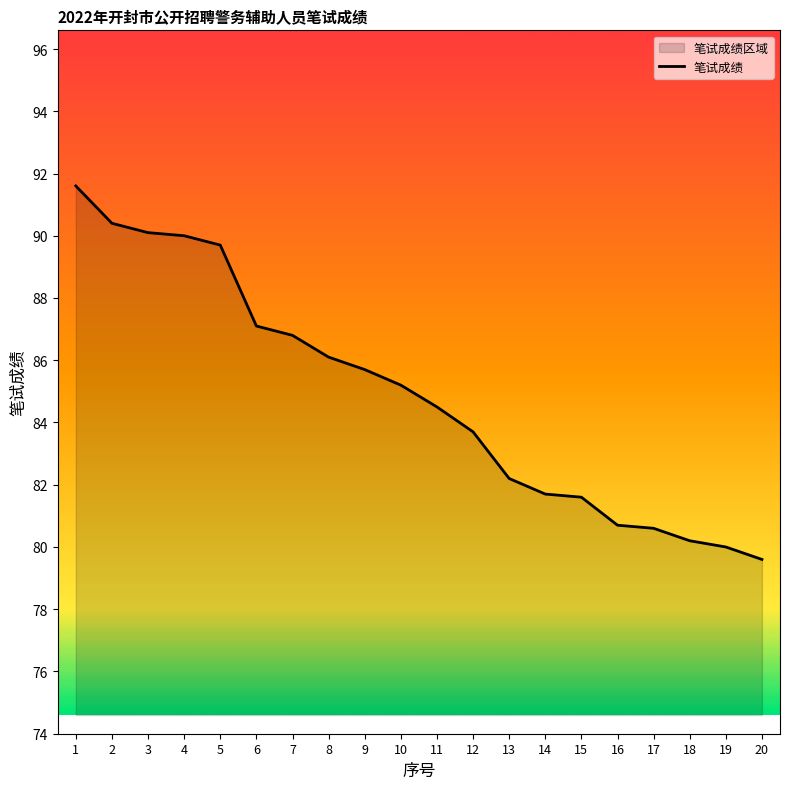

How many categories are shown in the chart?

20